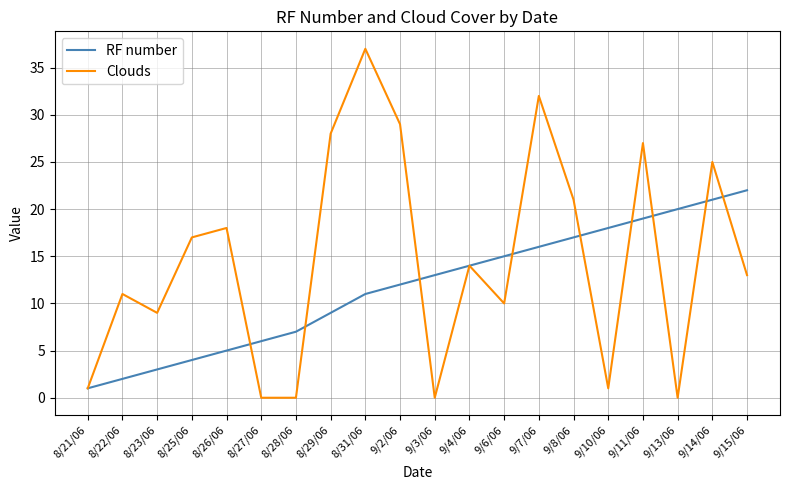

Between 8/26/06 and 8/28/06, which series saw the biggest shift?

Clouds